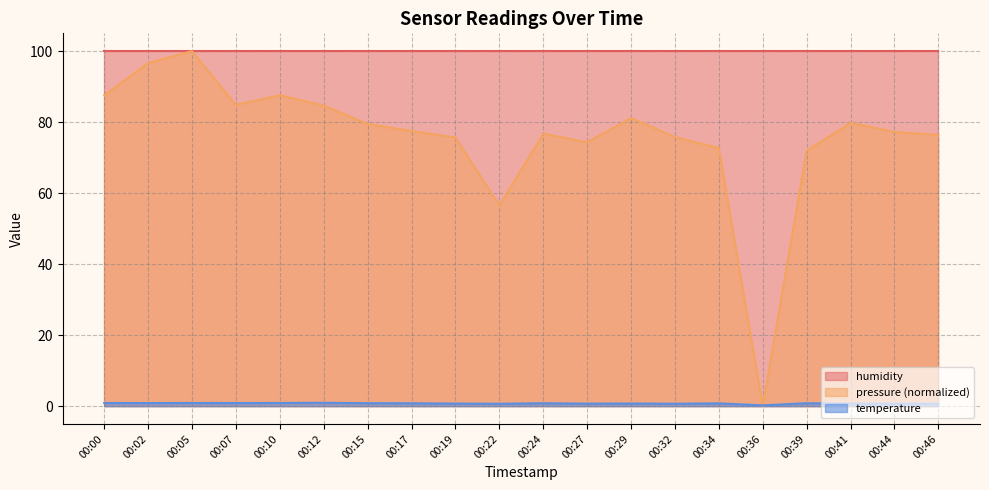

Between which two adjacent categories do temperature and pressure first intersect?

00:34 and 00:36